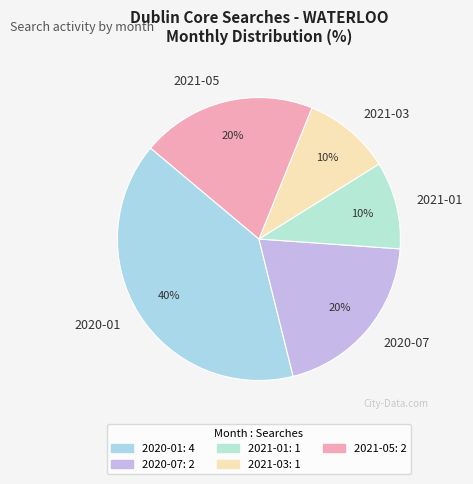

Count the number of slices in the pie.

5